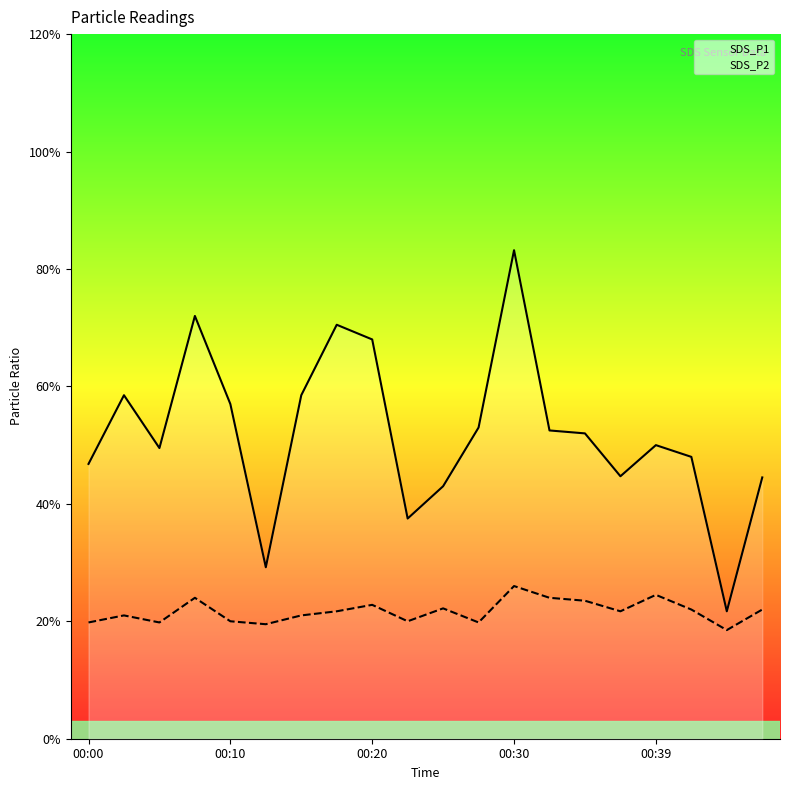

List the series in order of their peak value, lowest first.

SDS_P2, SDS_P1